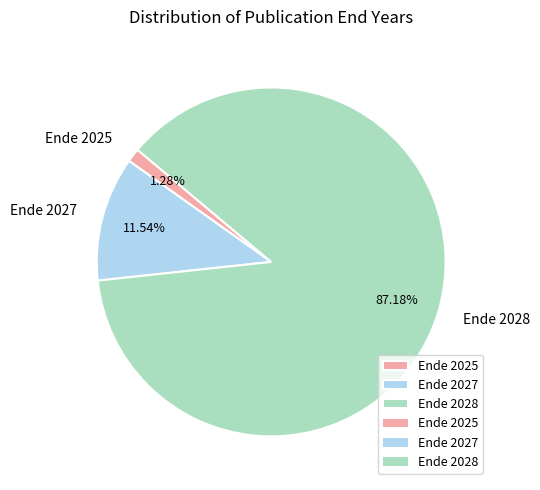

Is Ende 2027 the majority of the pie?

No